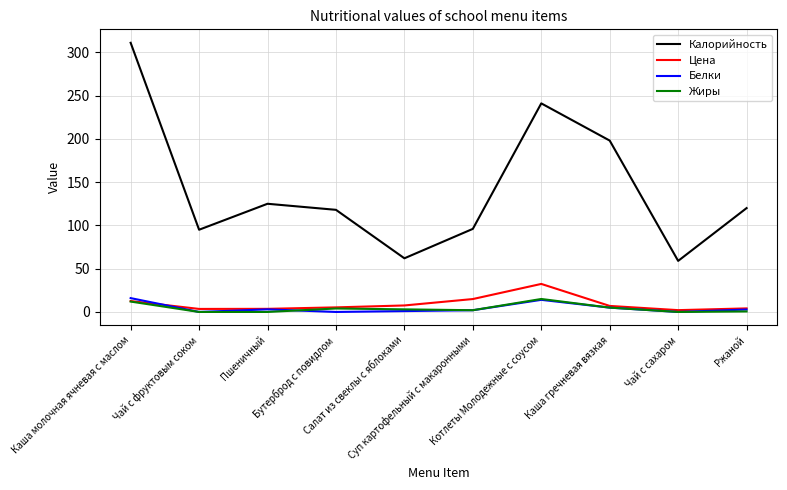

Read the Жиры value at Каша молочная ячневая с маслом.

12.0